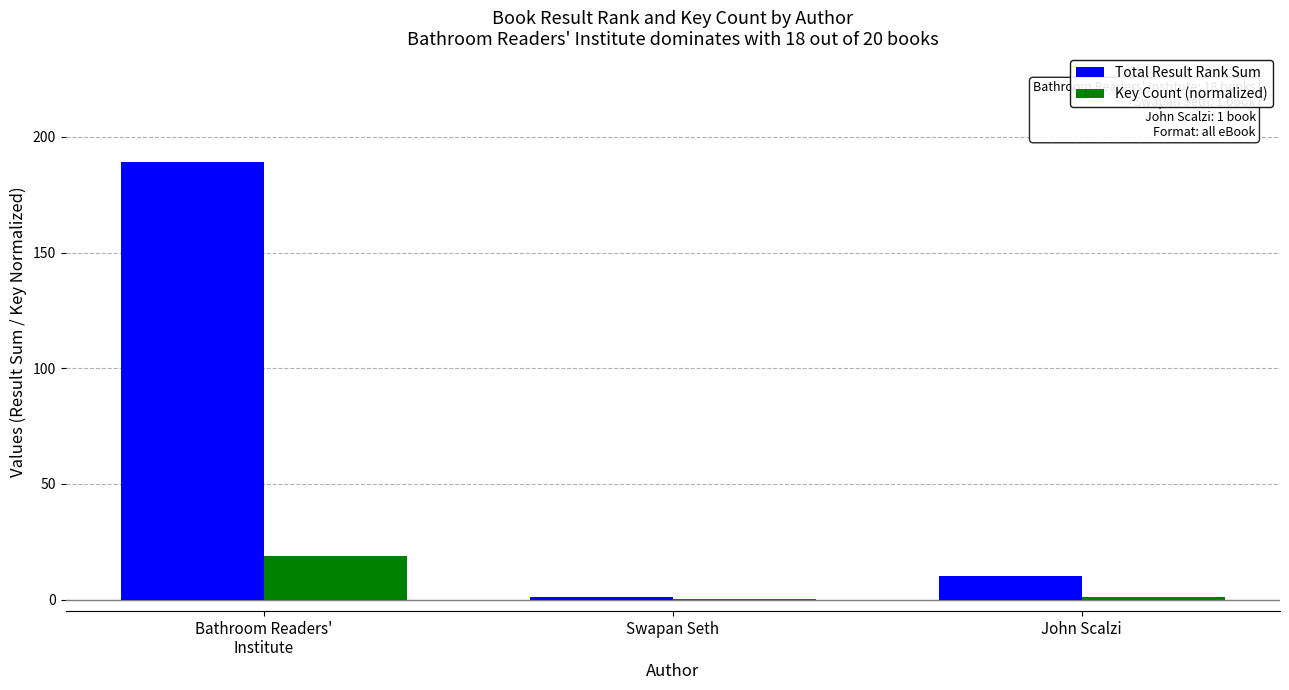

Which series has the largest total across all categories?

Total Result Rank Sum